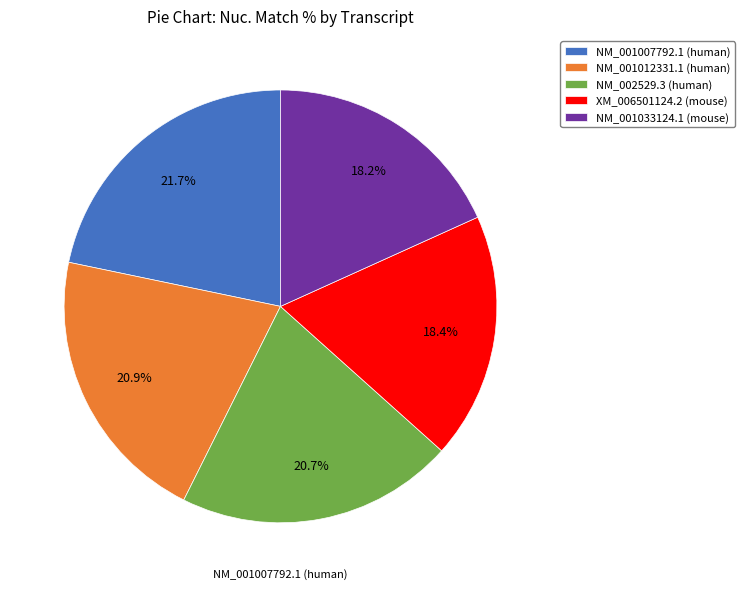

Count the number of slices in the pie.

5